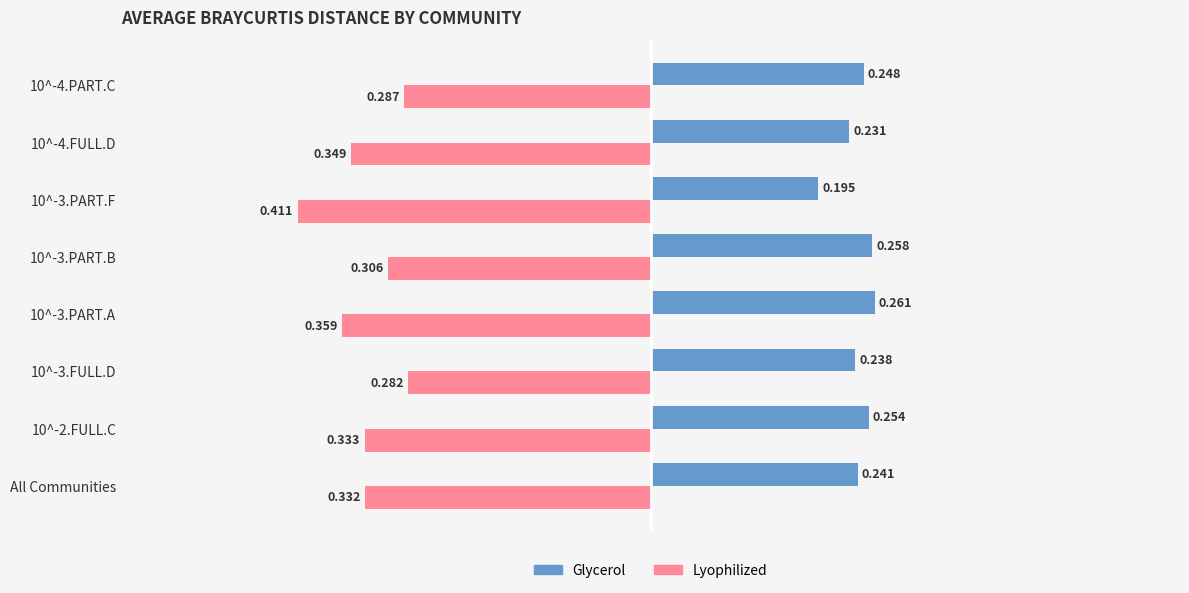

Is the value of Glycerol at 10^-4.PART.C greater than the value of Lyophilized at 10^-4.FULL.D?

Yes